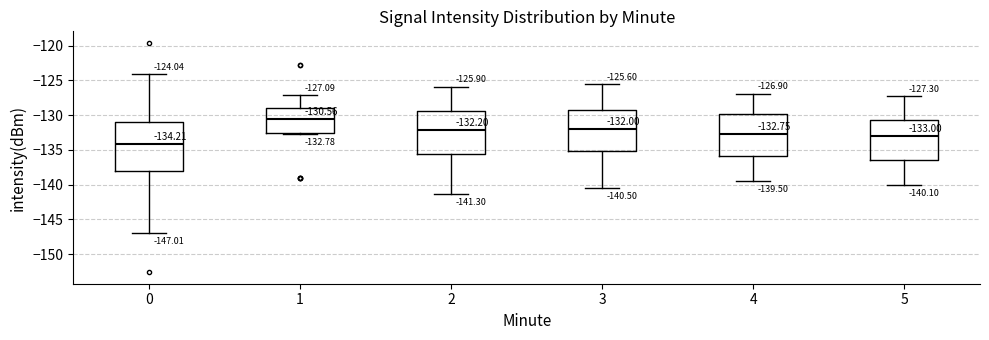

Which box has the lowest median line?

0